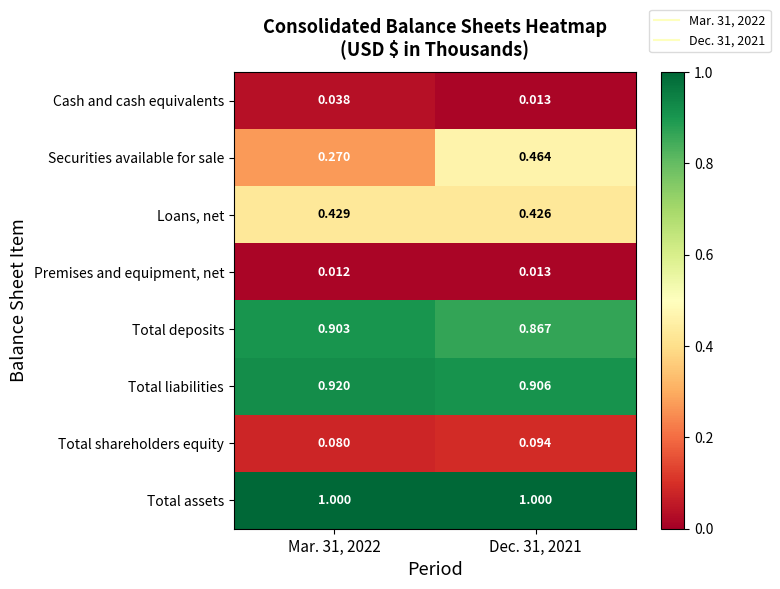

Is the value of Total assets at Mar. 31, 2022 greater than the value of Total deposits at Mar. 31, 2022?

Yes